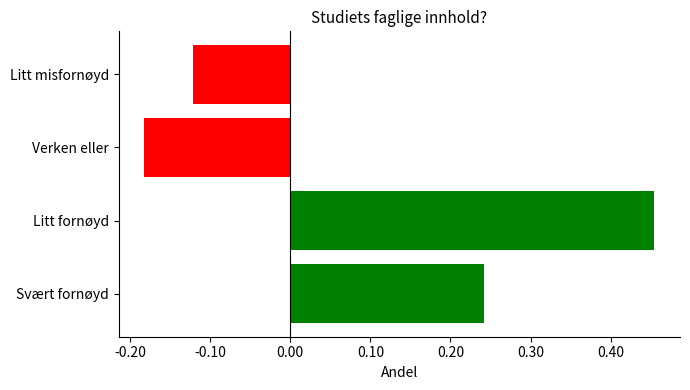

At which label is the value closest to 0?

Litt misfornøyd